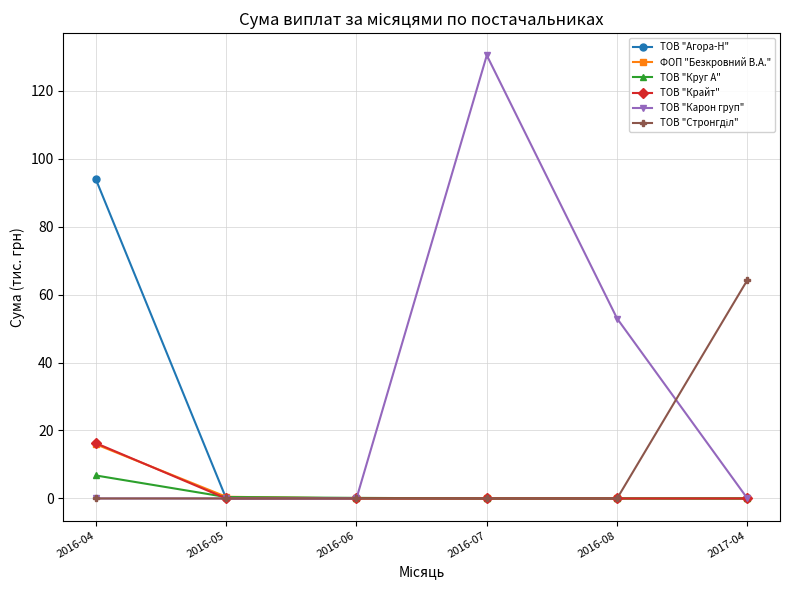

Which series has the largest total across all categories?

ТОВ "Карон груп"